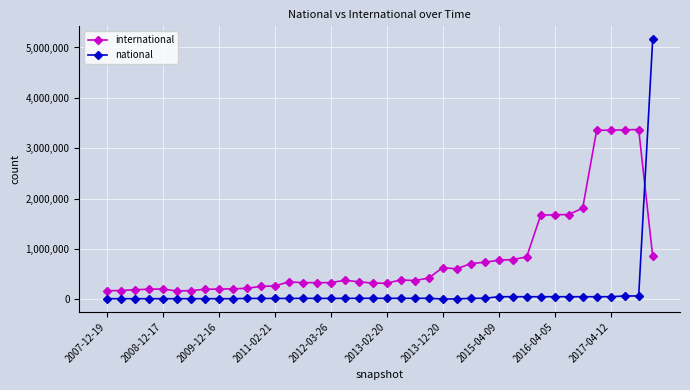

What is the minimum value for international?

165407